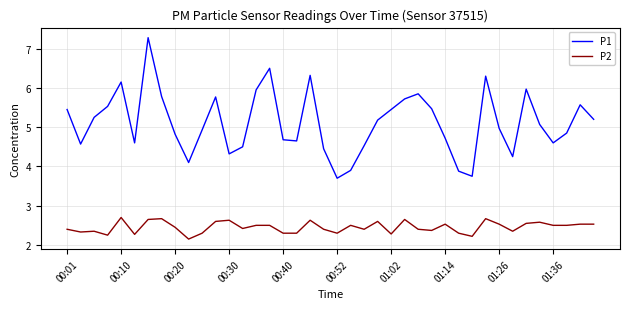

Does the chart display data point markers on the line(s)?

No